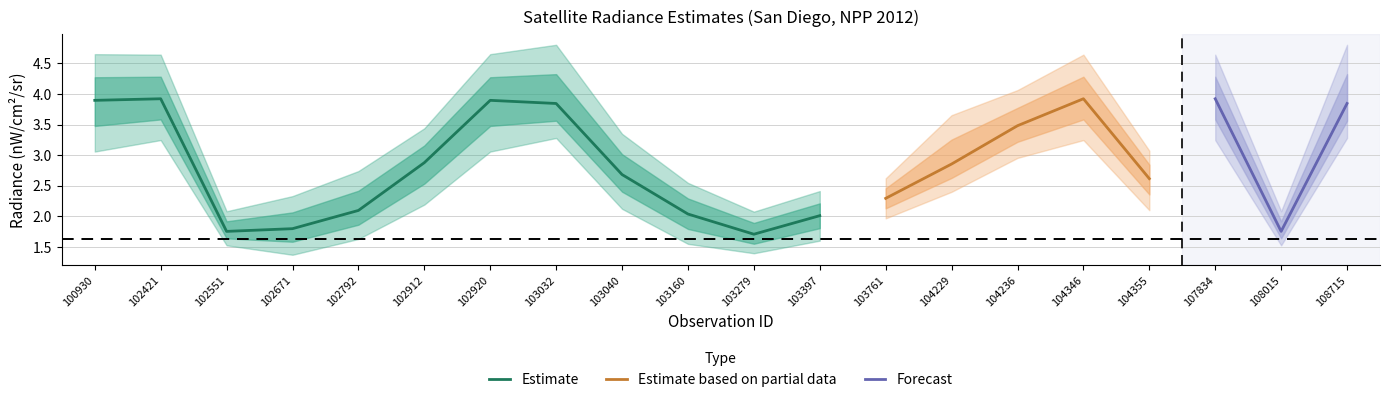

What is the difference between the second highest and minimum values in the rade9_bin_mdn series?

2.2